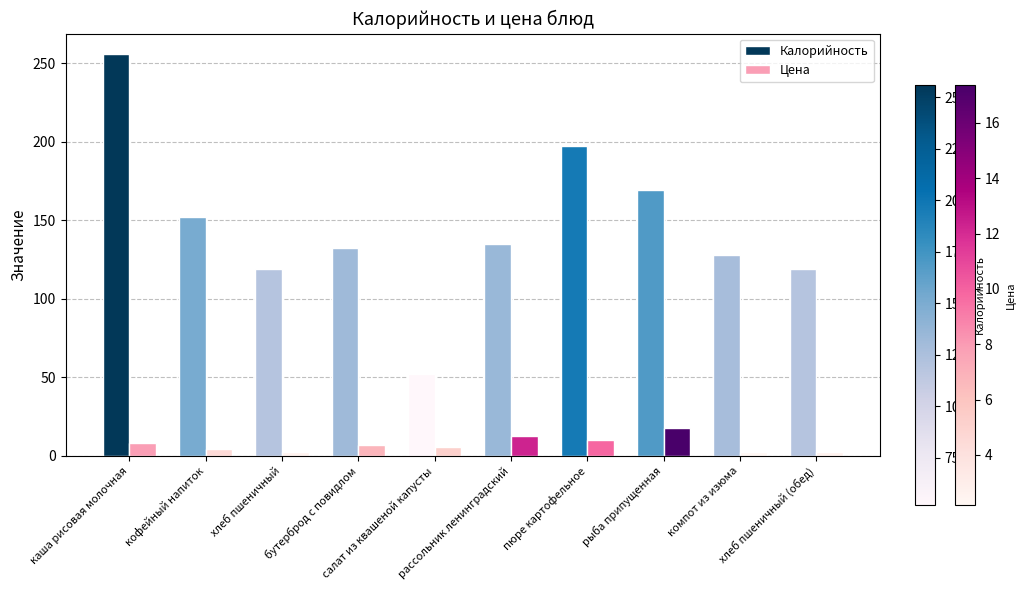

Which series has the largest total across all categories?

Калорийность